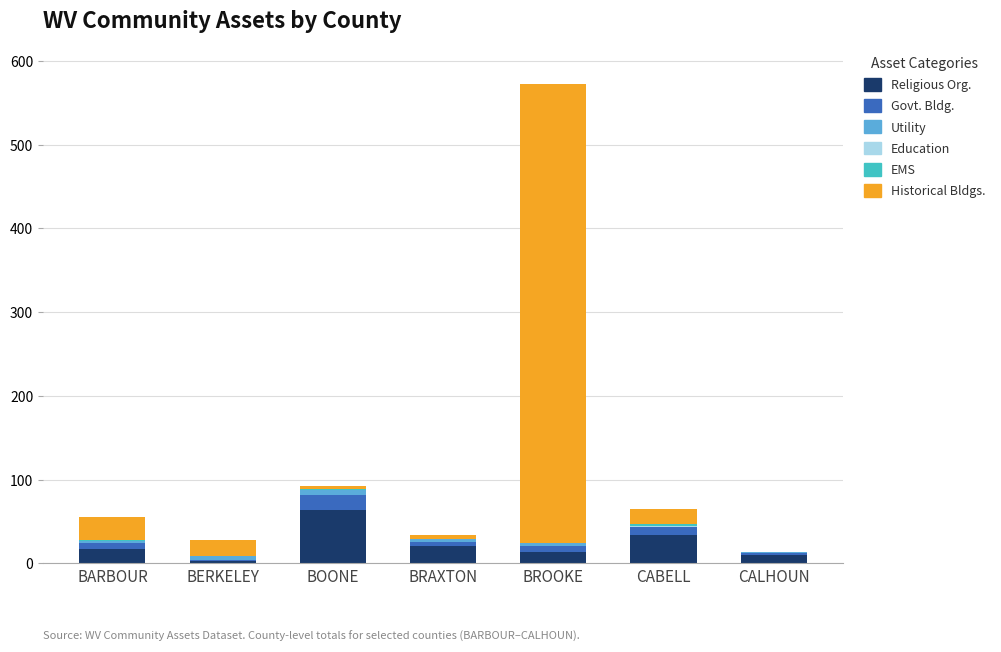

What is the maximum value for Religious Org.?

64